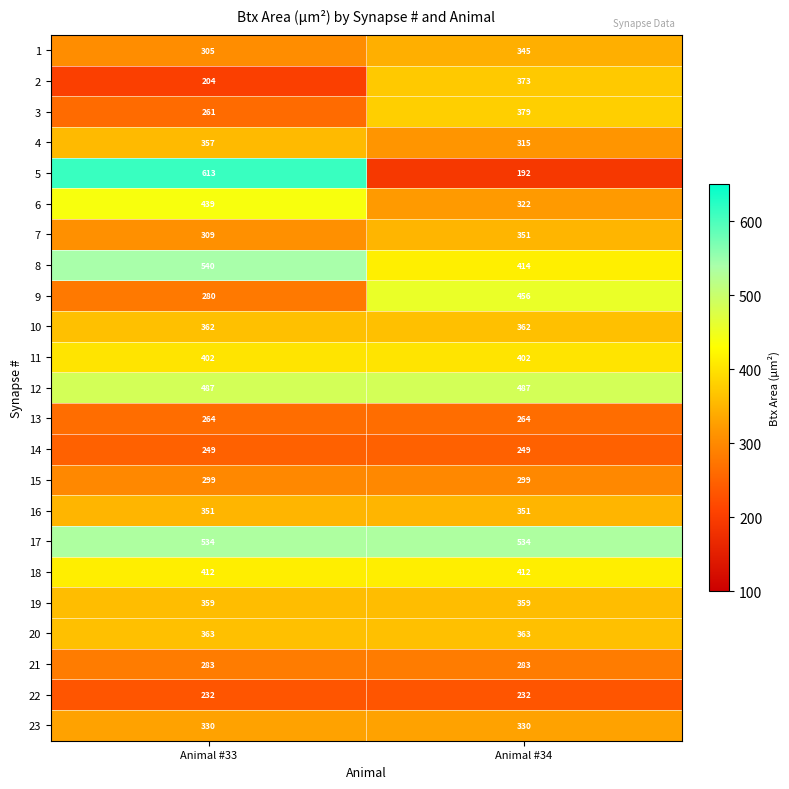

Between Animal #33 and Animal #34, which series saw the biggest shift?

5